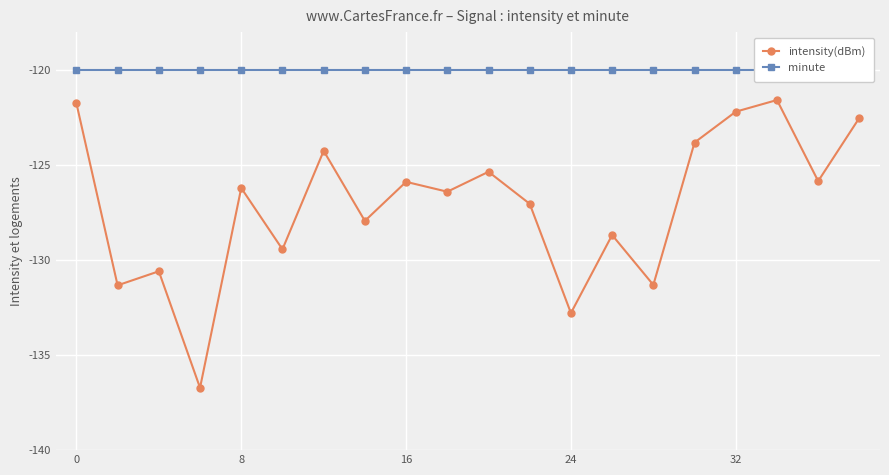

The intensity(dBm) series shows -126.2 at 8. True or false?

True